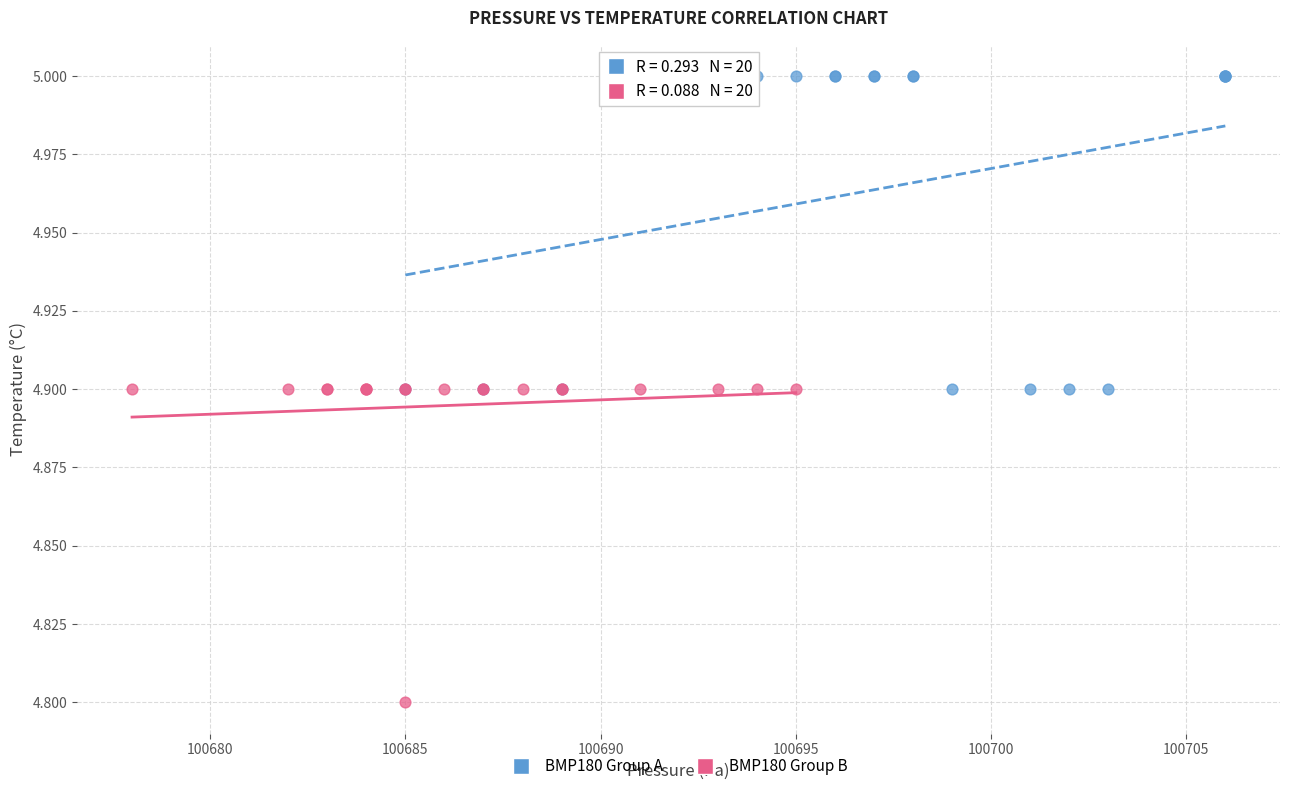

Which series contains the highest Y value?

BMP180 Group A